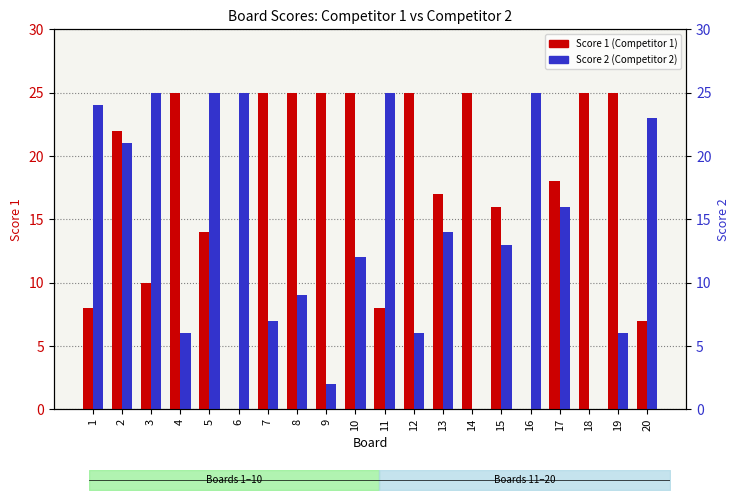

The value of Score 2 (Competitor 2) at 9 is 3. True or false?

False